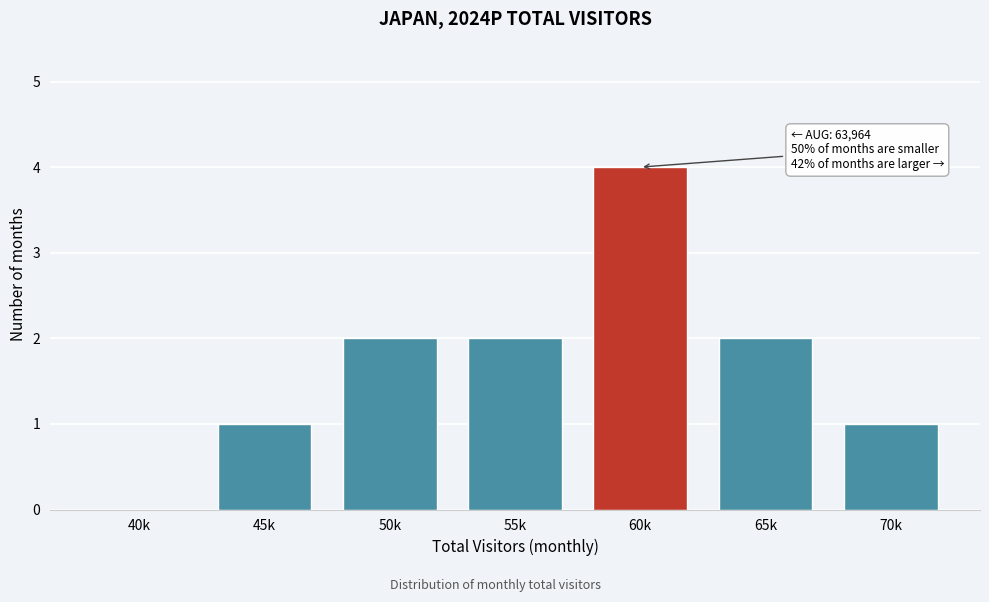

Reading left to right, extract all data points from this chart.

40k=0	45k=1	50k=2	55k=2	60k=4	65k=2	70k=1